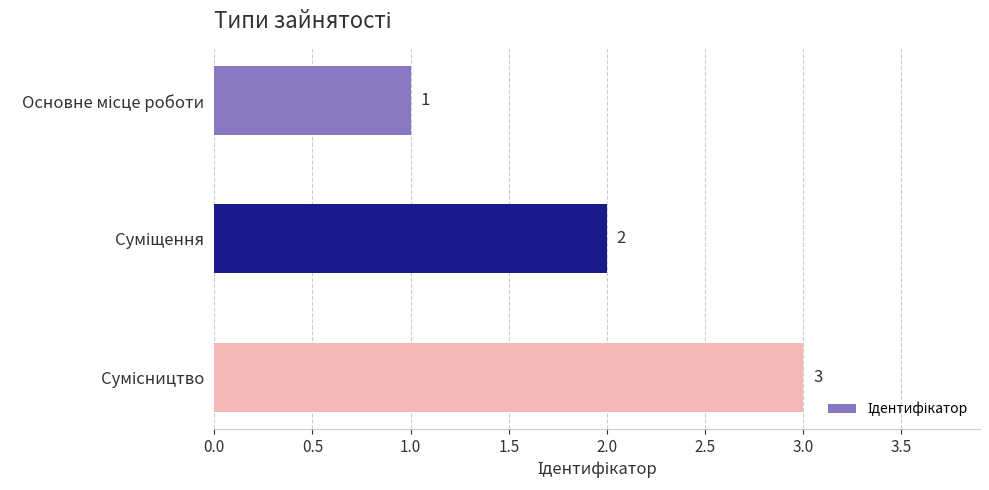

How many values are between 1 and 3?

3